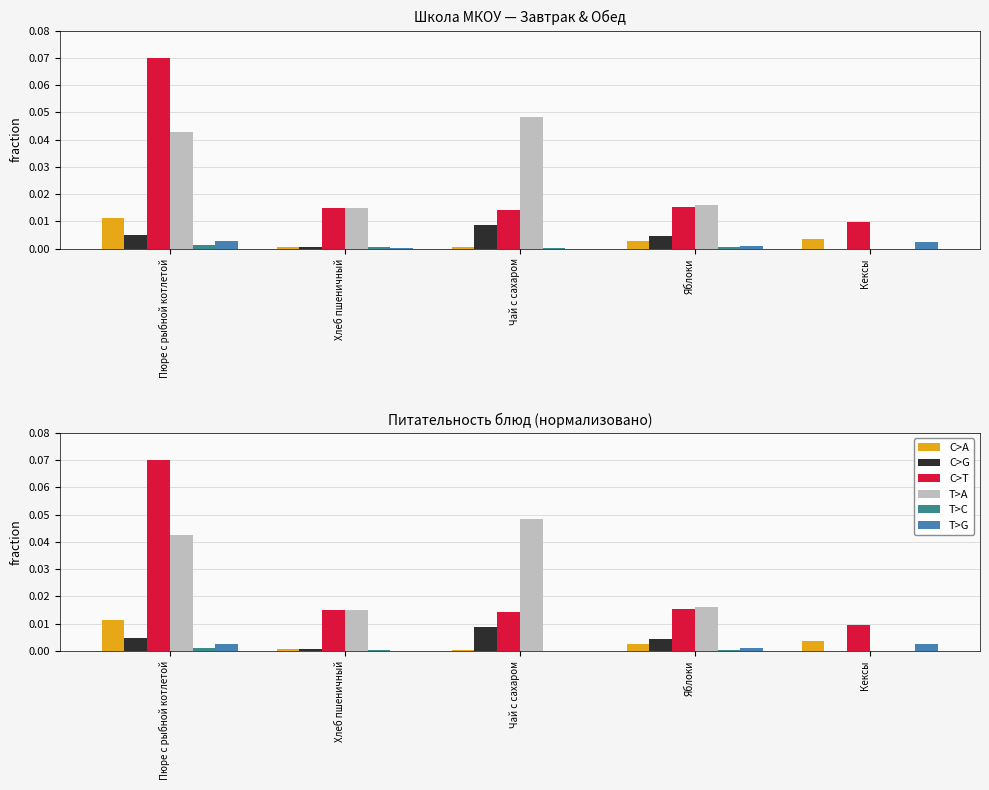

At which label is C>G closest to 0?

Кексы